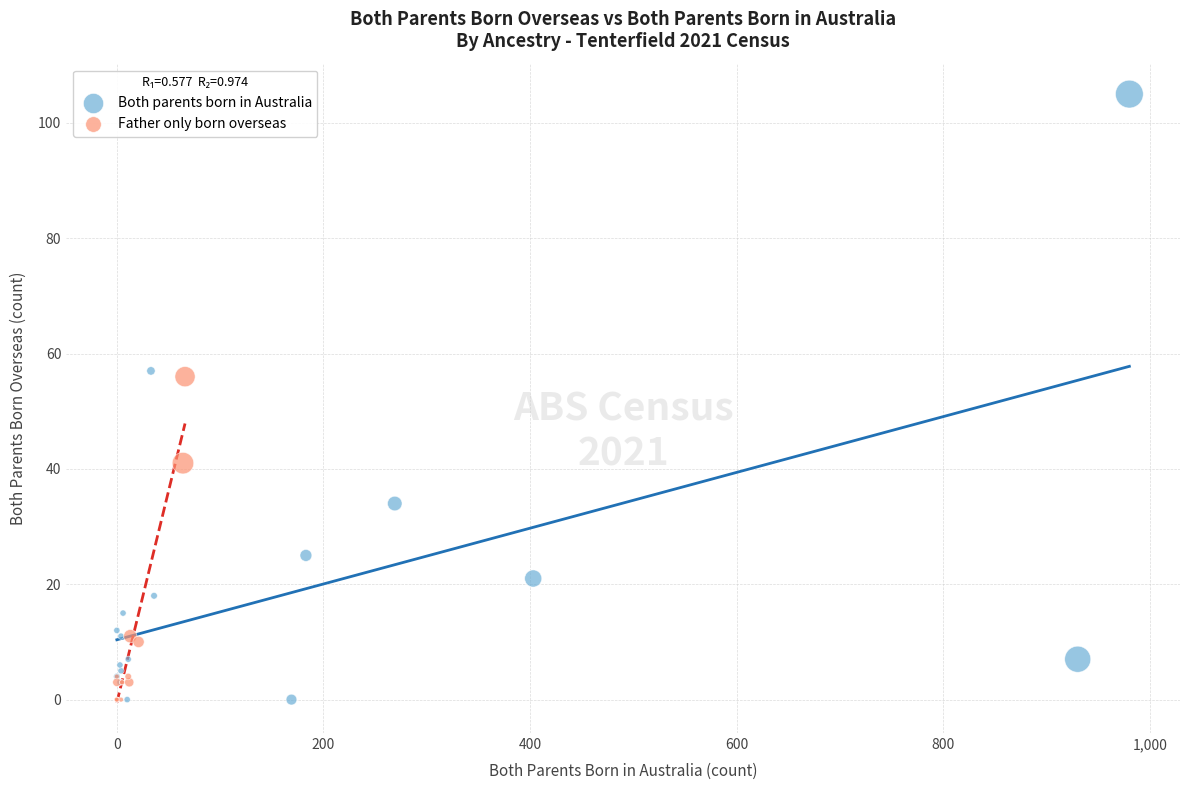

Which series has the widest spread of Y values?

Both parents born in Australia